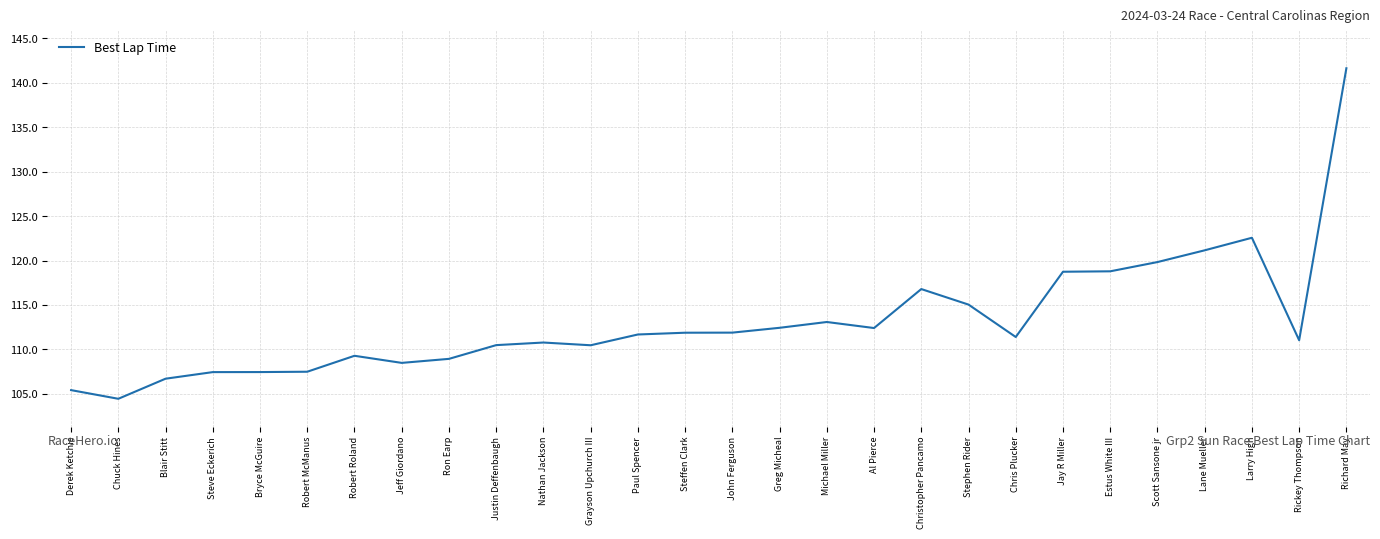

Does the chart have visible grid lines?

Yes